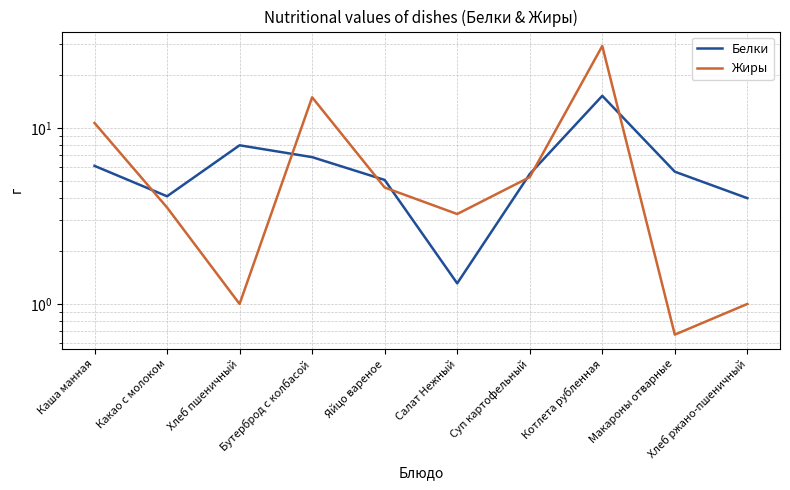

In Жиры, how many points are lower than both neighbors (excluding endpoints)?

3